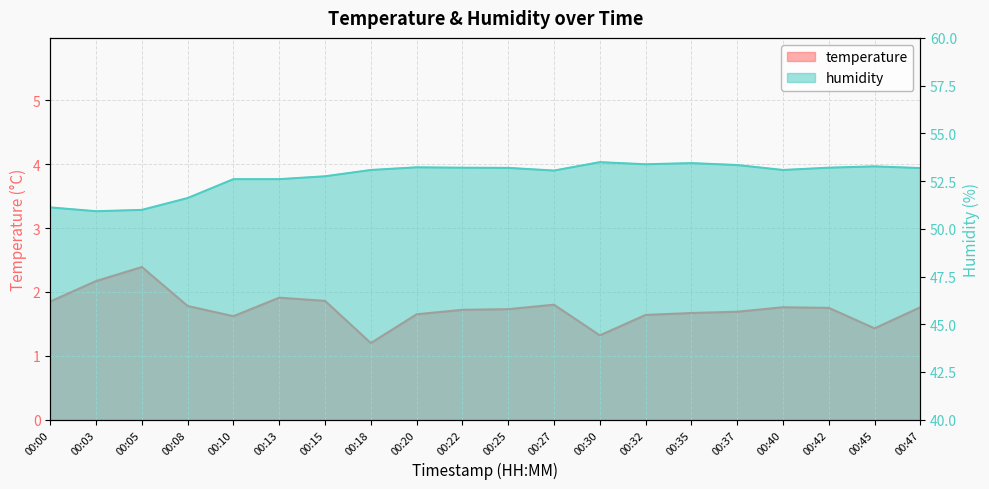

What is the value of the temperature point at the 11th from the left?

1.7